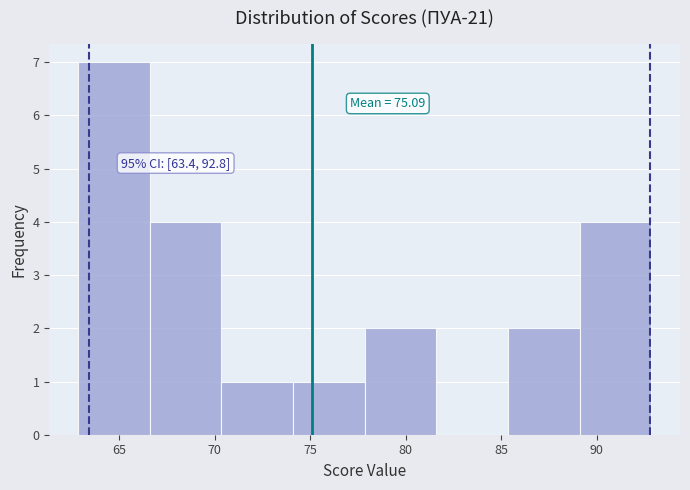

Which range on the x-axis has the tallest bar?

63.0 to 66.5